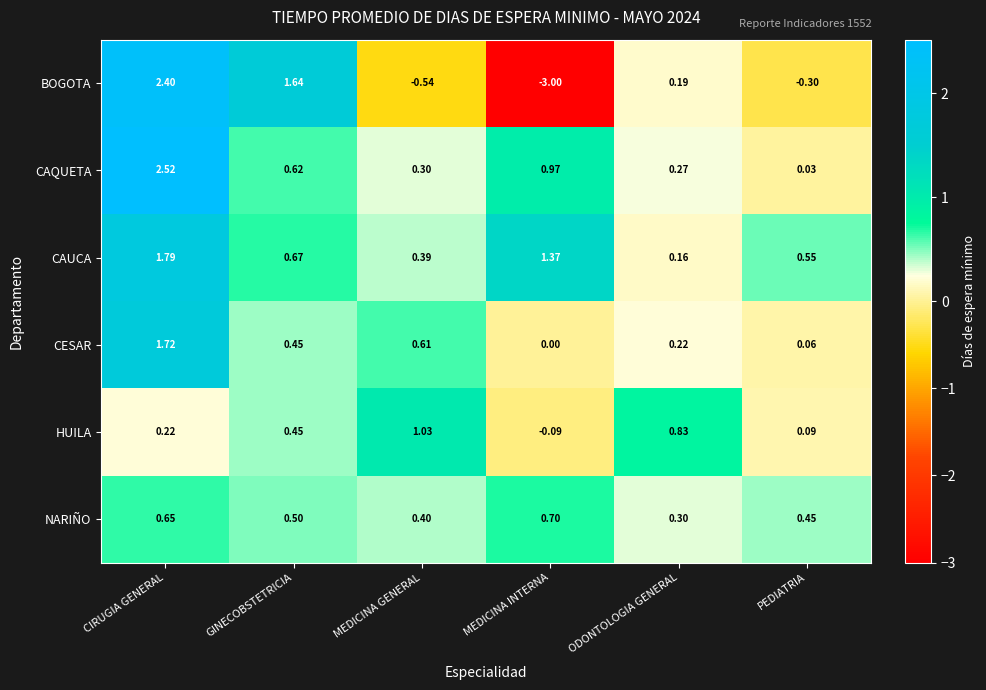

At which category is the sum across all series the highest?

CIRUGIA GENERAL